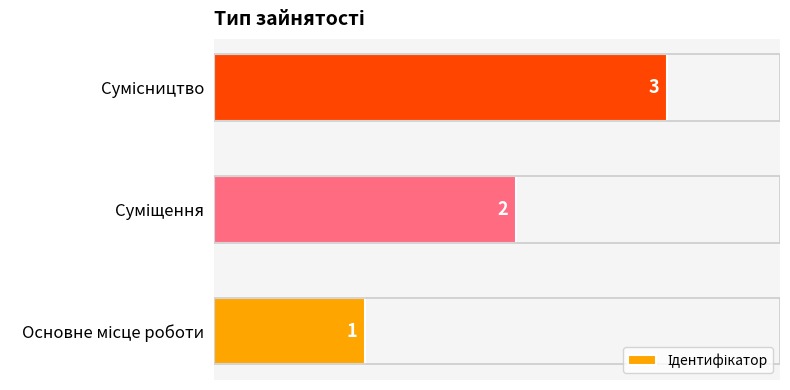

How many values are between 1 and 3?

3